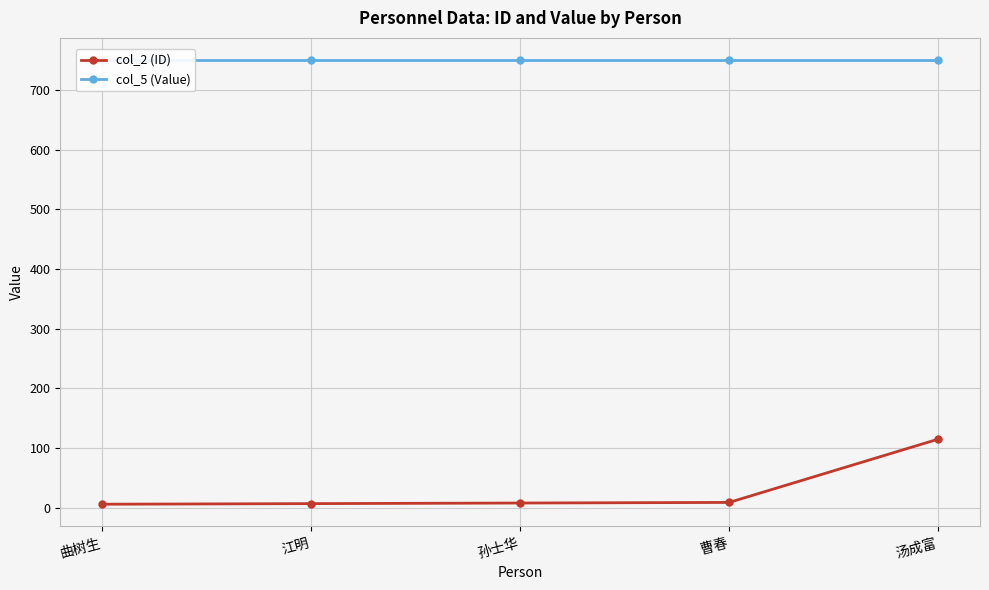

What is the difference between the maximum and second lowest values in the col_2 (ID) series?

108